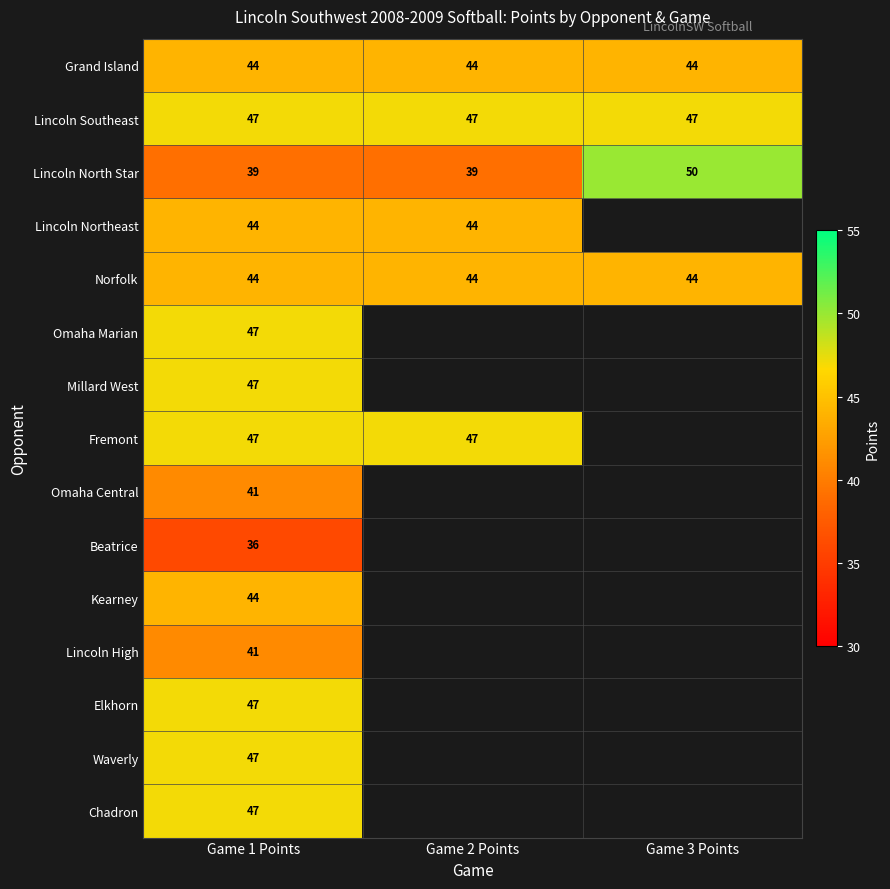

Which label corresponds to the smallest value in the chart?

Game 1 Points